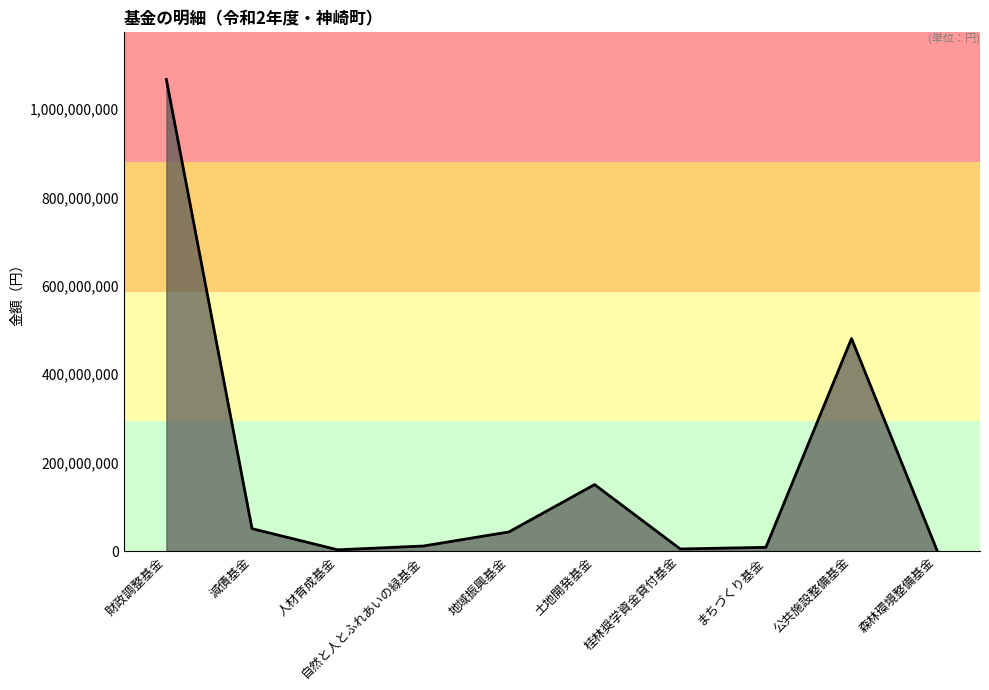

What is the maximum value shown in the chart?

1066956373